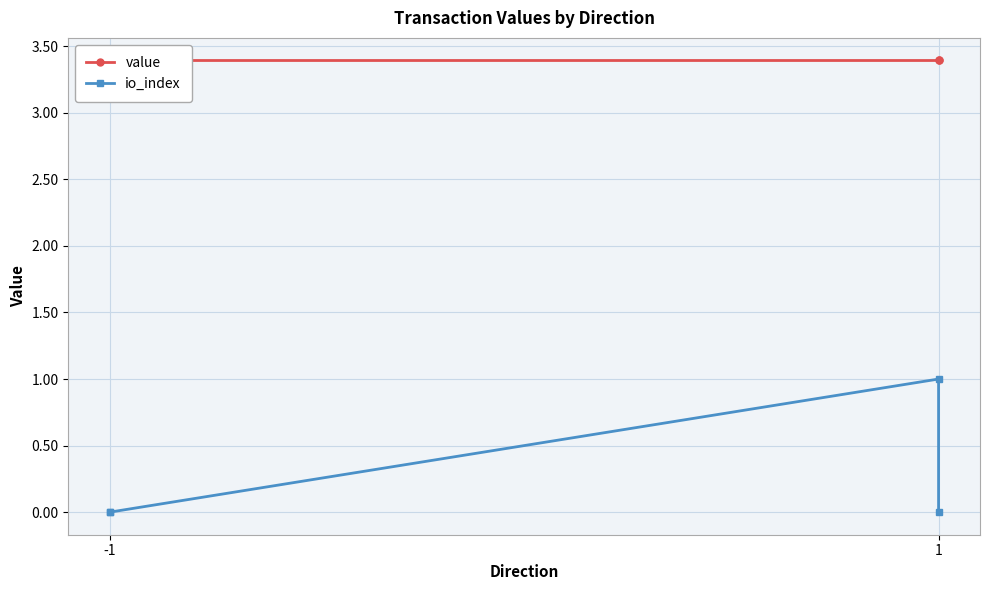

What is the greatest value displayed?

3.4